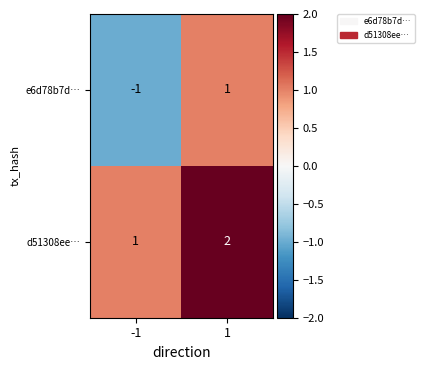

Reading left to right, list all the values displayed in this chart.

e6d78b7d…: -1=-1	1=1
d51308ee…: -1=1	1=2